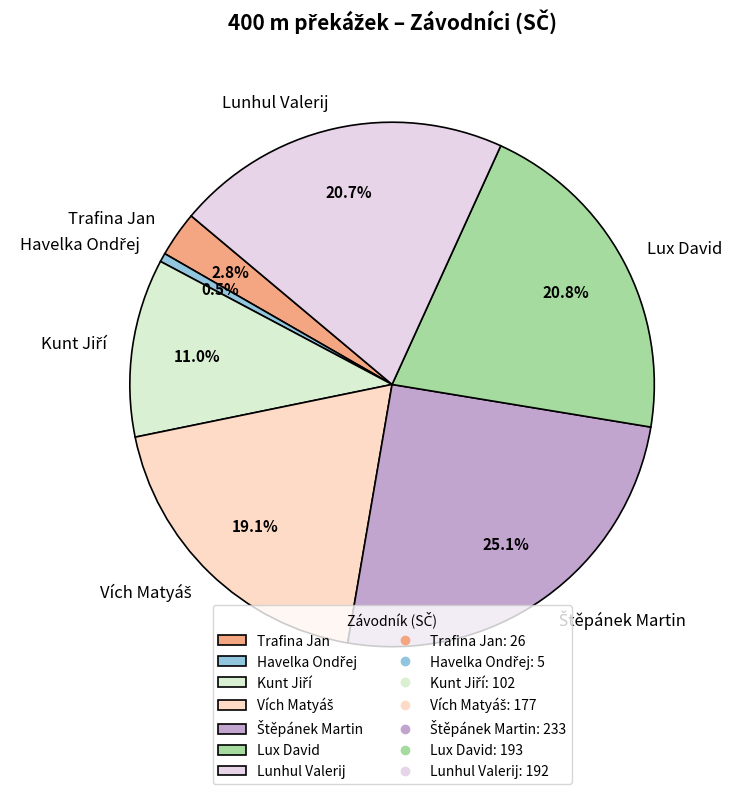

Is there any slice that represents more than half of the pie?

No